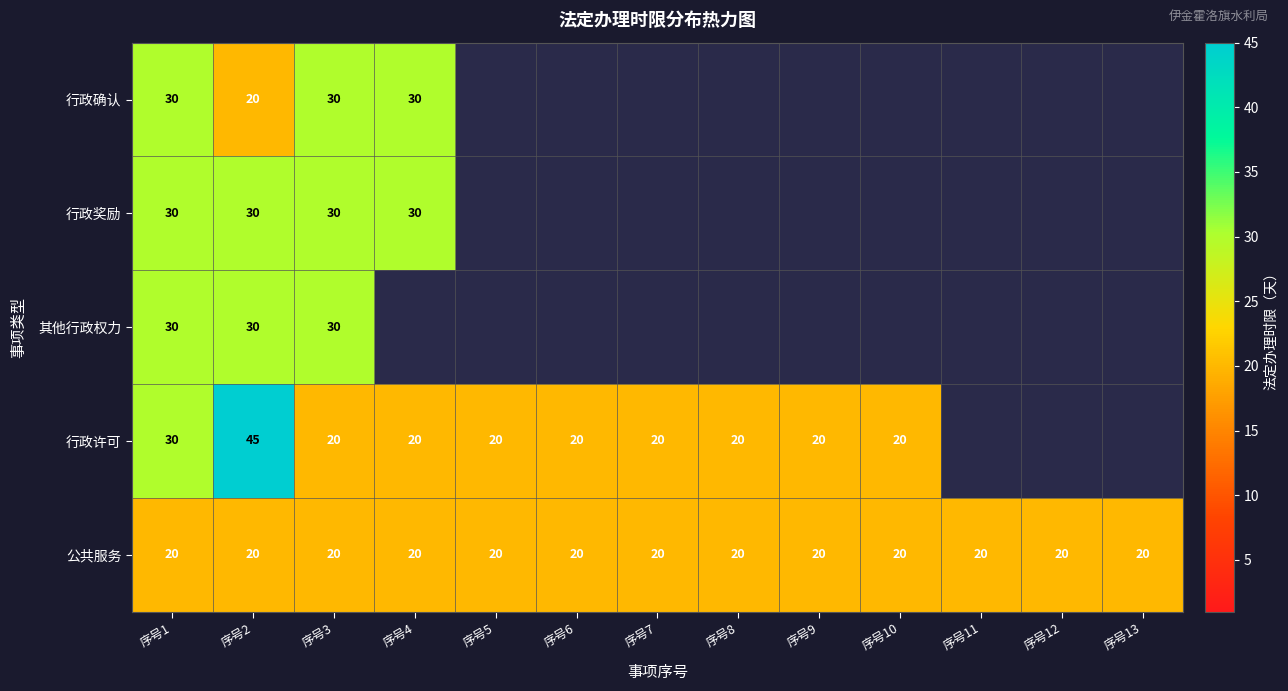

At how many categories does at least one series exceed 38?

1